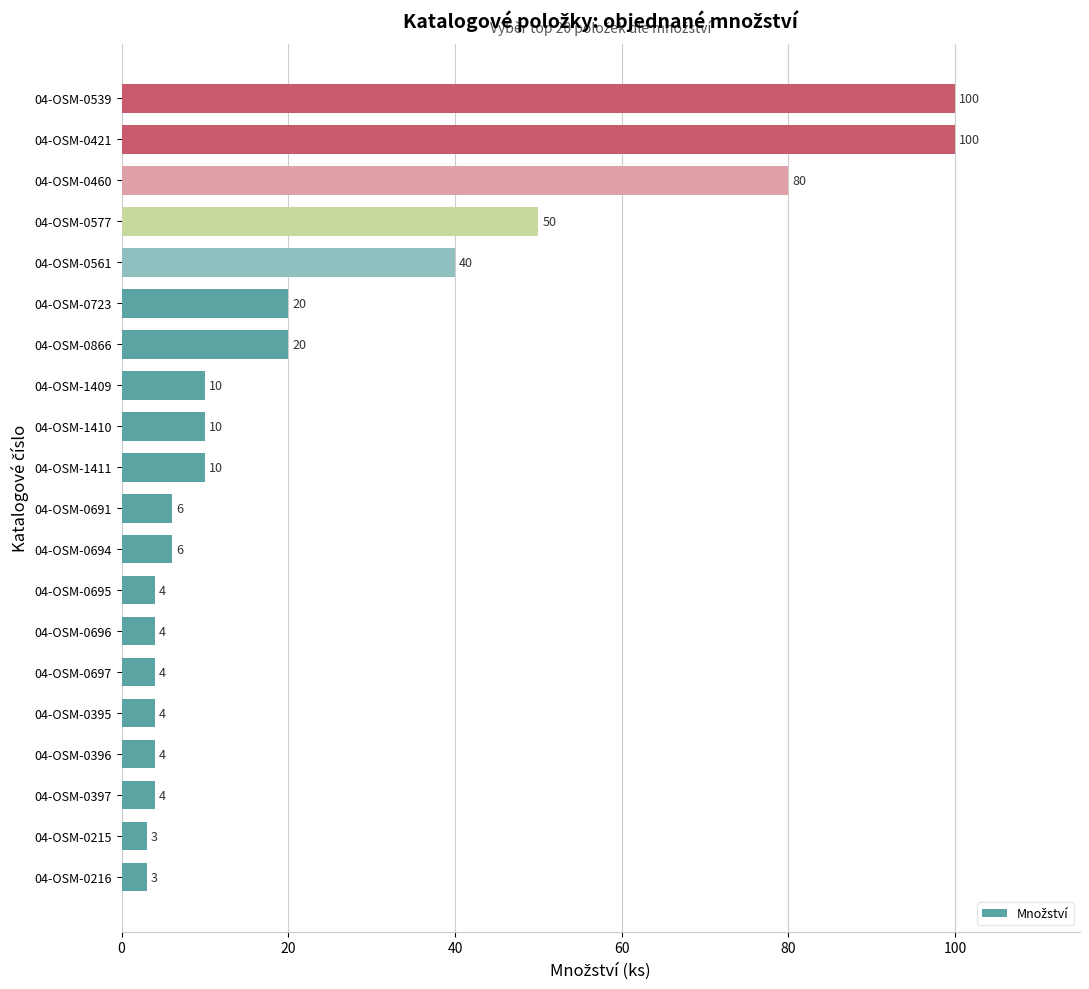

What is the greatest value displayed?

100